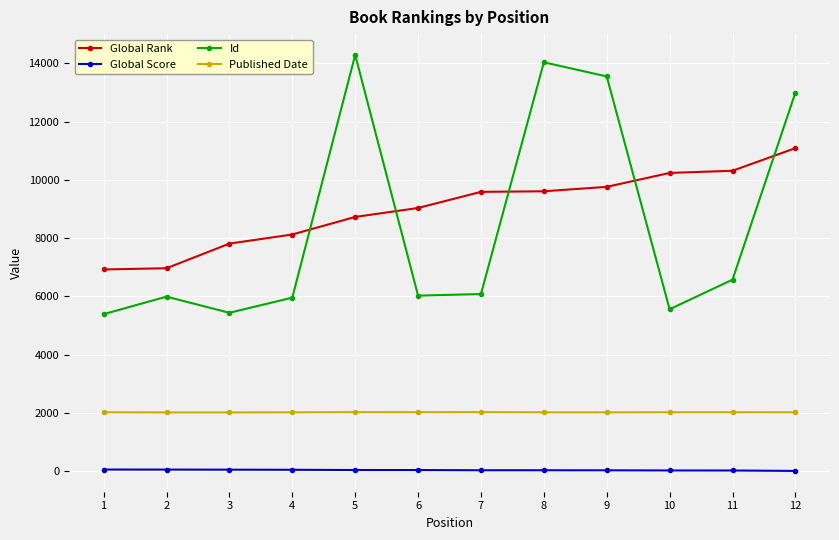

Does the chart display data point markers on the line(s)?

Yes